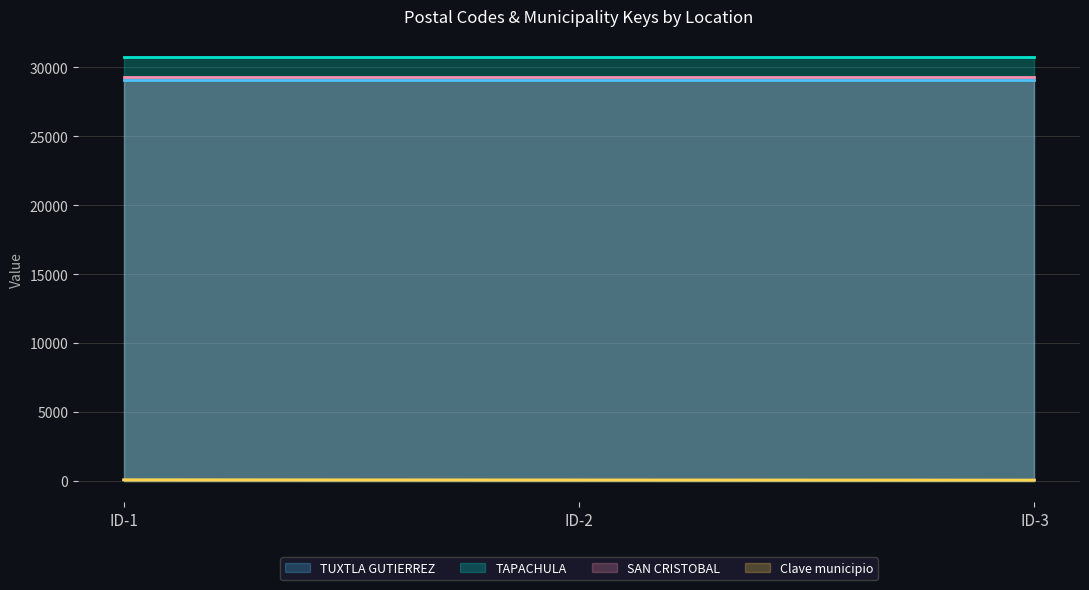

Is it true that TAPACHULA equals 30727 at ID-2?

True